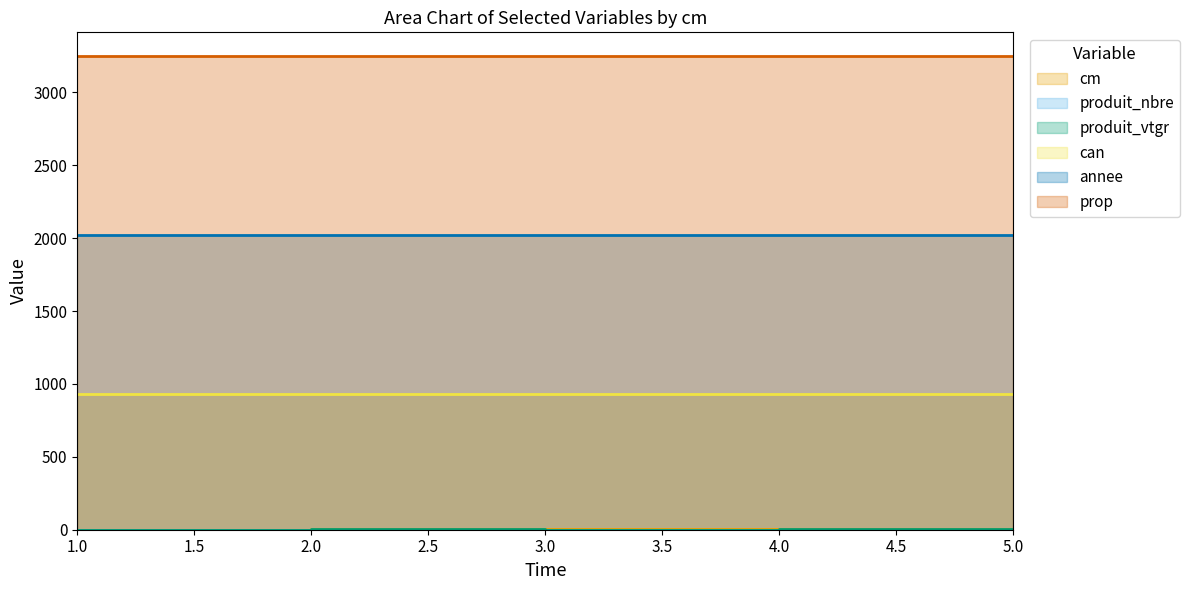

True or false: cm and prop cross at least once.

False